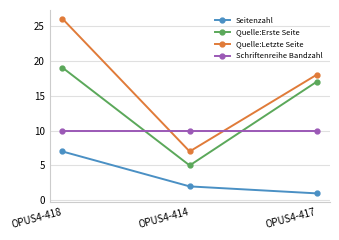

True or false: Seitenzahl has a value of 2 at OPUS4-414.

True